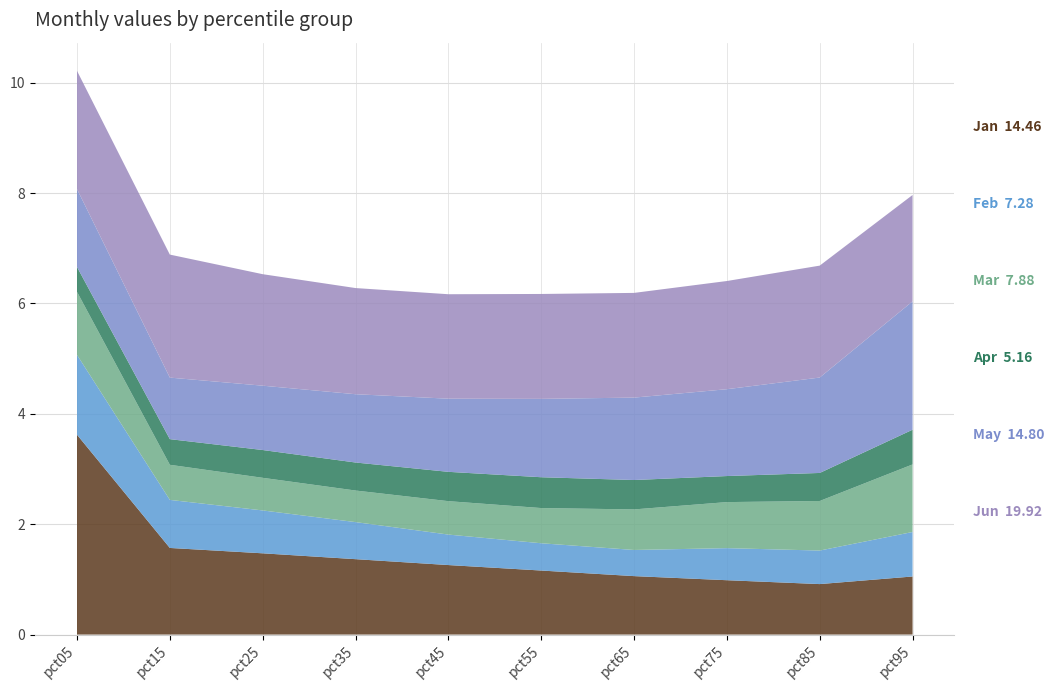

Reading left to right, extract all data points from this chart.

Jan: 3.6	1.6	1.5	1.4	1.3	1.2	1.1	1.0	0.9	1.1
Feb: 1.4	0.9	0.8	0.7	0.6	0.5	0.5	0.6	0.6	0.8
Mar: 1.1	0.6	0.6	0.6	0.6	0.6	0.7	0.8	0.9	1.2
Apr: 0.5	0.5	0.5	0.5	0.5	0.6	0.5	0.5	0.5	0.6
May: 1.4	1.1	1.2	1.2	1.3	1.4	1.5	1.6	1.7	2.3
Jun: 2.1	2.2	2.0	1.9	1.9	1.9	1.9	2.0	2.0	1.9